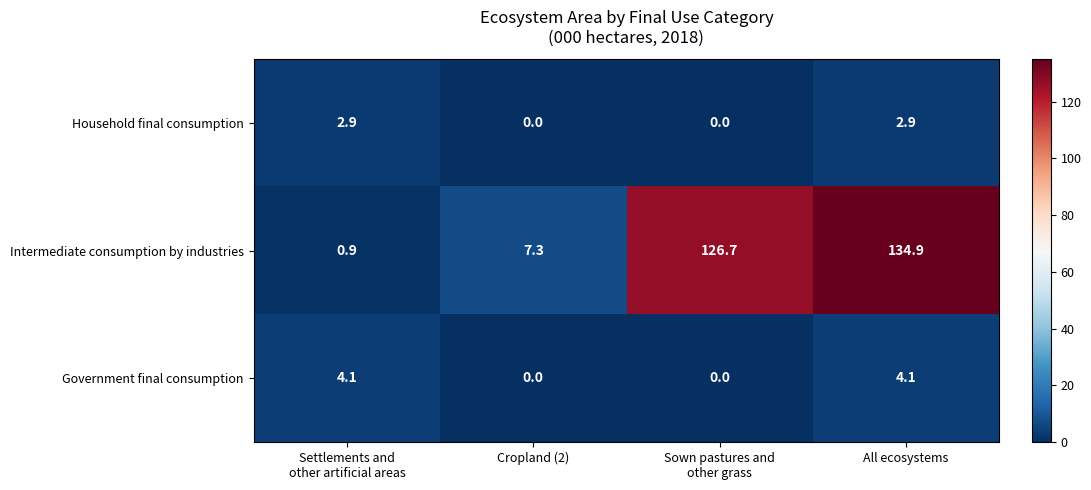

How many values in the Intermediate consumption by industries series are below 126?

2